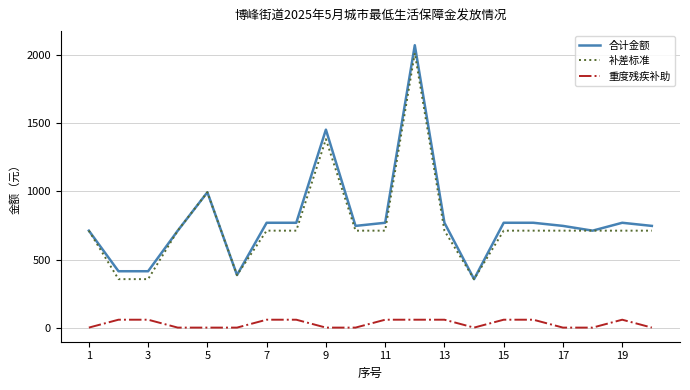

True or false: 合计金额 and 重度残疾补助 intersect in this chart.

False